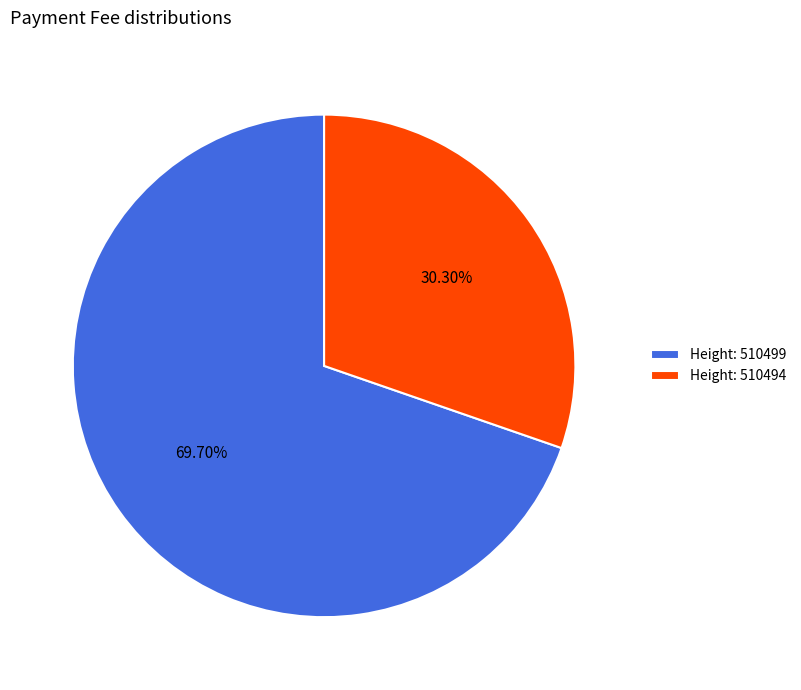

Which has a higher value, Height: 510499 or Height: 510494?

Height: 510499